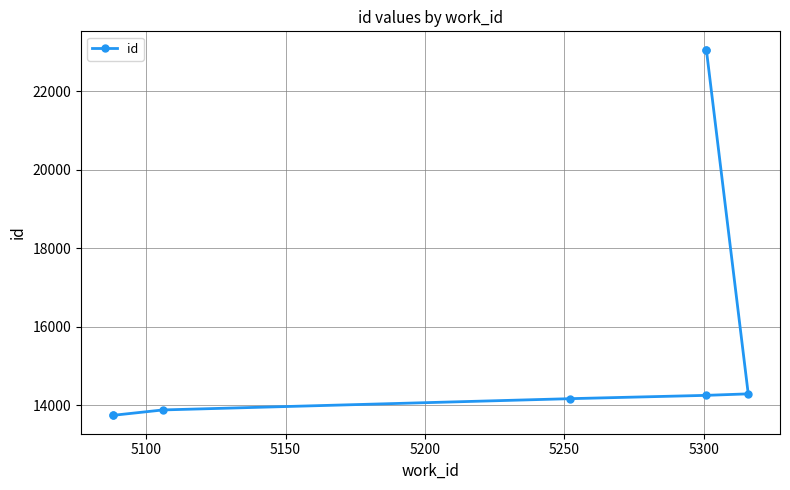

Where is the data nearest to the value 18402?

5300